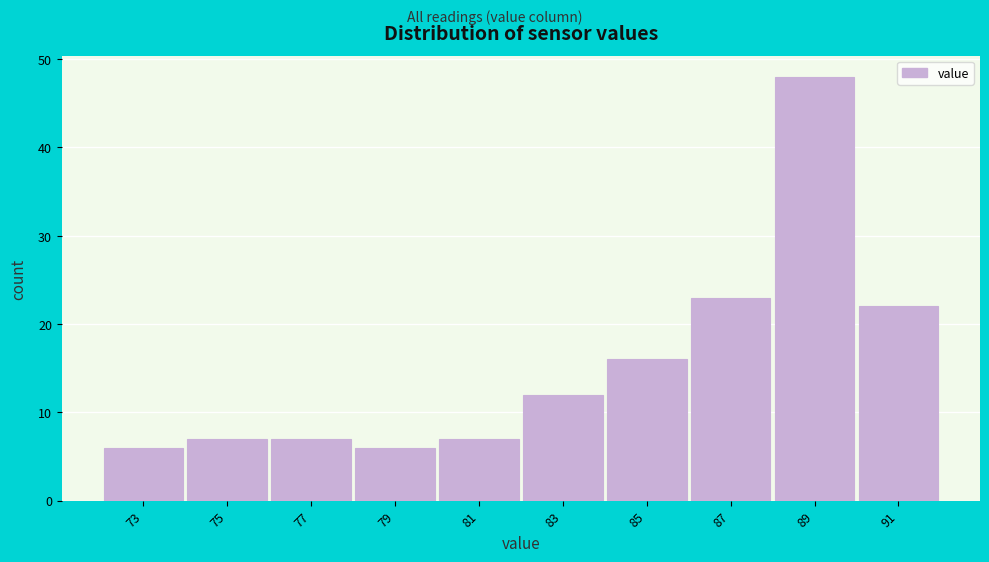

Reading left to right, list all the values displayed in this chart.

6	7	7	6	7	12	16	23	48	22